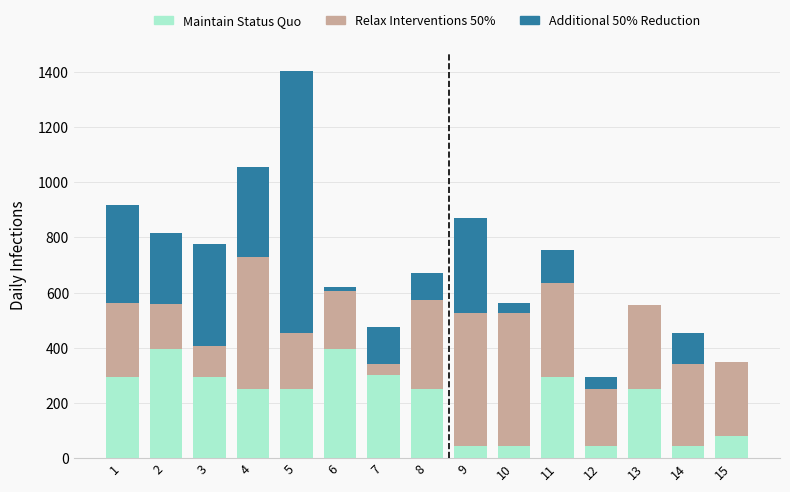

What is the highest value of the Maintain Status Quo series?

395.0